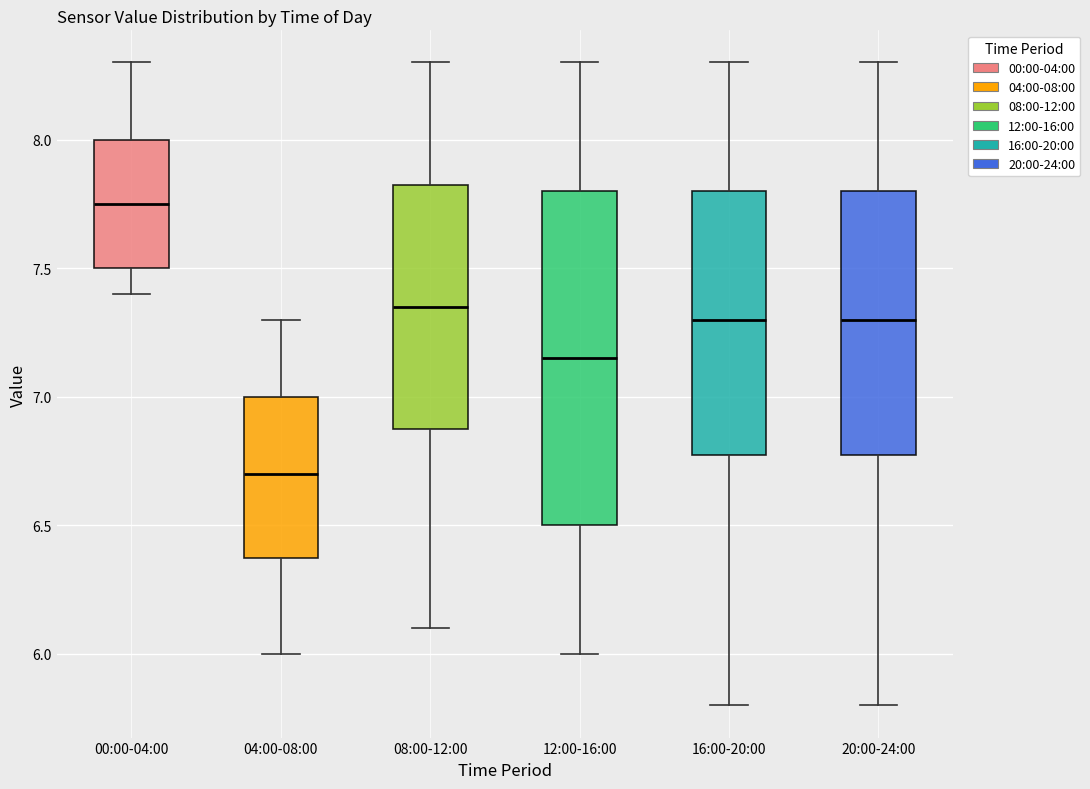

Which box has the lowest median line?

04:00-08:00